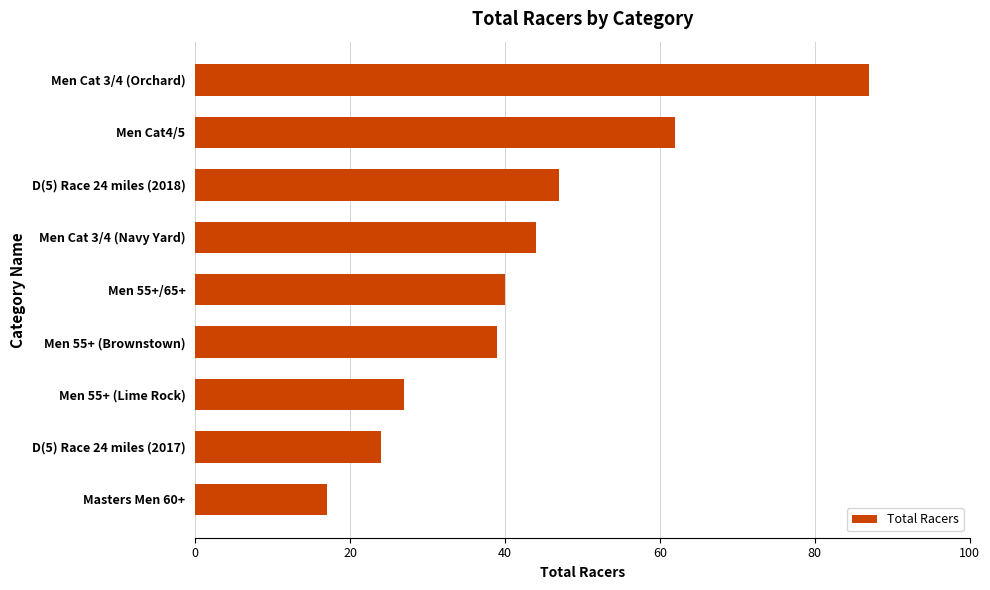

List the labels in order of value, smallest first.

Masters Men 60+, D(5) Race 24 miles (2017), Men 55+ (Lime Rock), Men 55+ (Brownstown), Men 55+/65+, Men Cat 3/4 (Navy Yard), D(5) Race 24 miles (2018), Men Cat4/5, Men Cat 3/4 (Orchard)